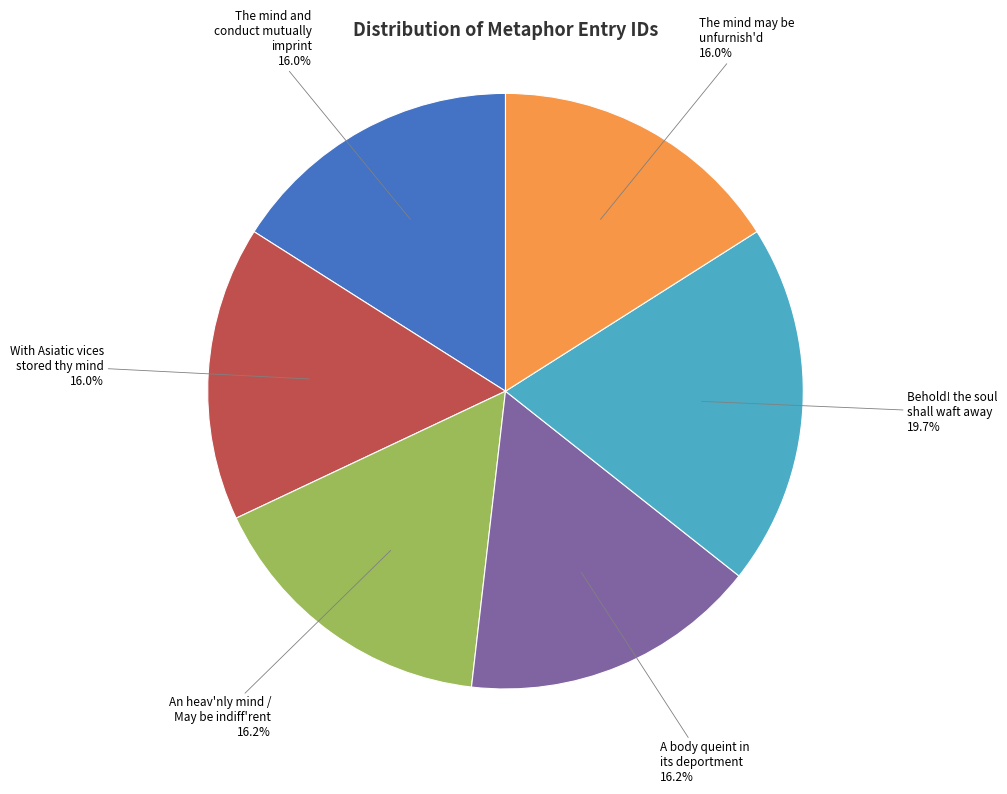

How many segments does this pie chart have?

6